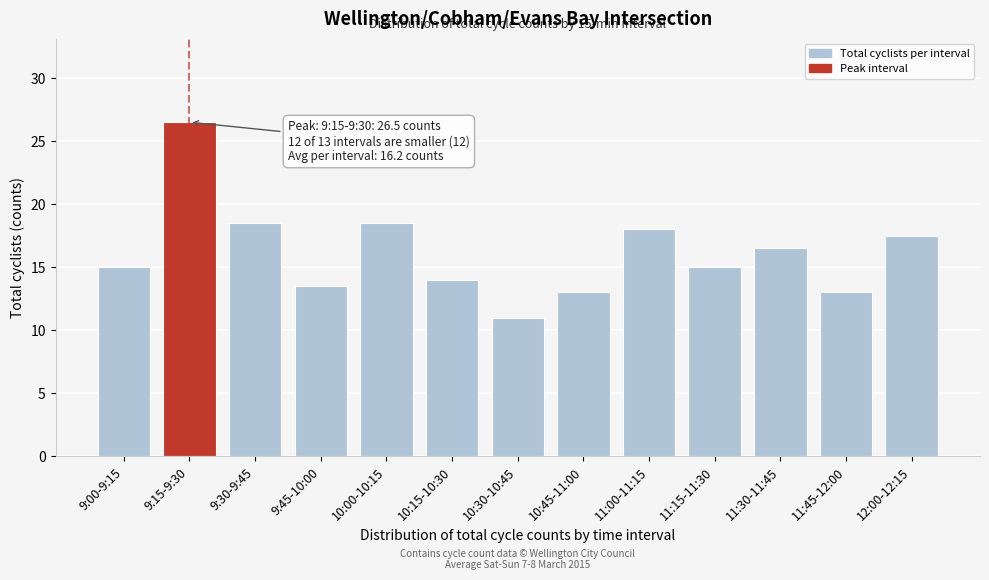

Reading left to right, transcribe all the data shown in this chart.

9:00-9:15=15.0	9:15-9:30=26.5	9:30-9:45=18.5	9:45-10:00=13.5	10:00-10:15=18.5	10:15-10:30=14.0	10:30-10:45=11.0	10:45-11:00=13.0	11:00-11:15=18.0	11:15-11:30=15.0	11:30-11:45=16.5	11:45-12:00=13.0	12:00-12:15=17.5